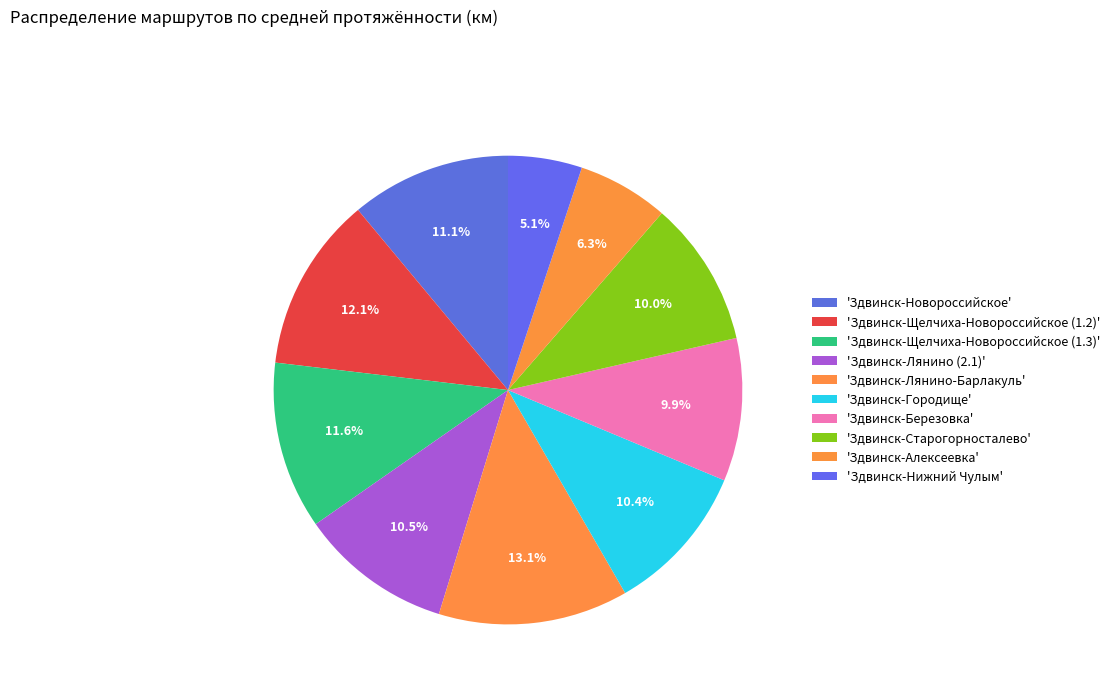

How many slices are in this pie chart?

10